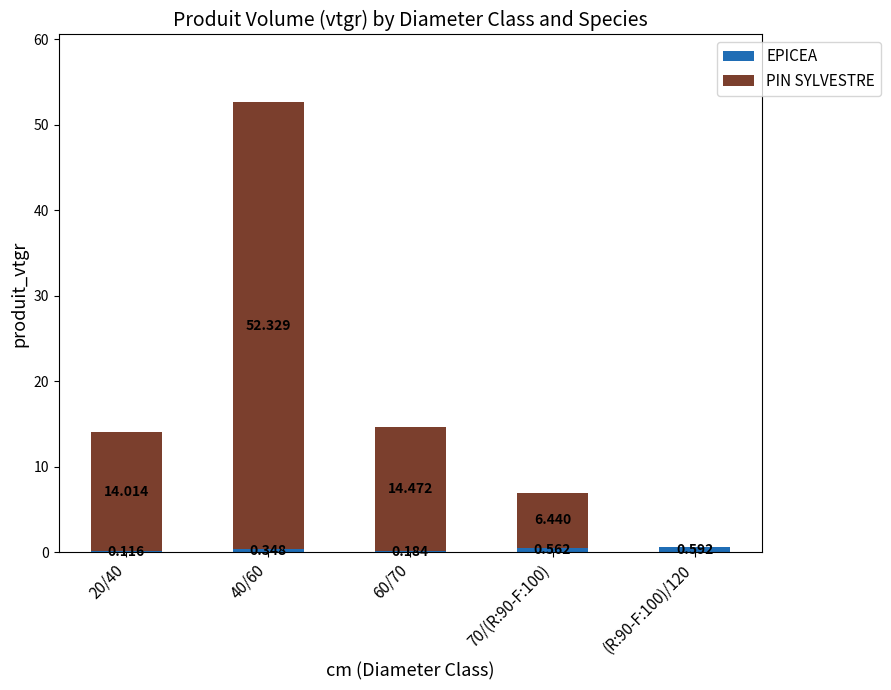

Are the bars horizontal?

No